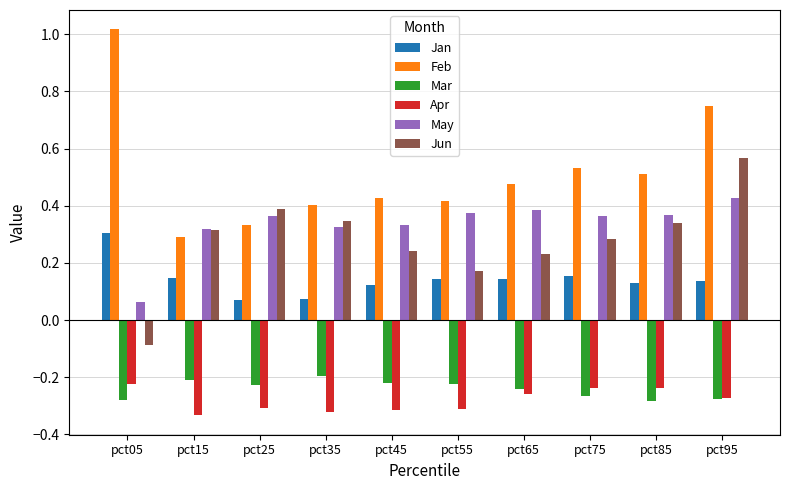

What is the sum of the Apr values at pct75 and pct35?

-0.6